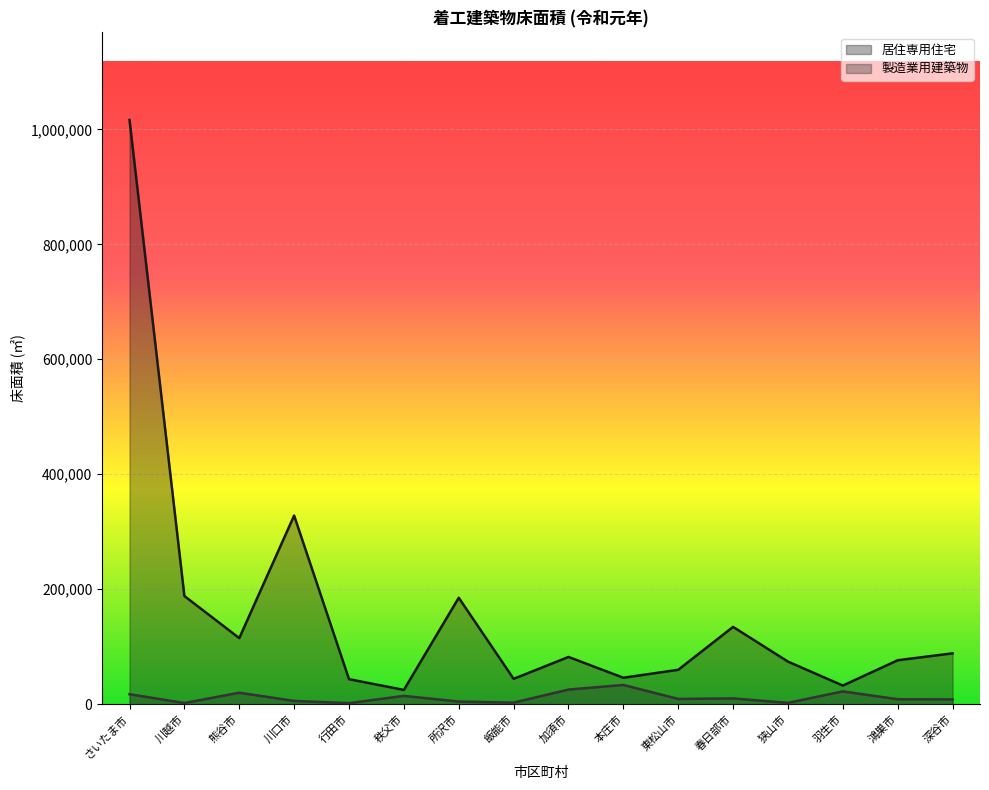

How many data points in 居住専用住宅 are above 82160?

7